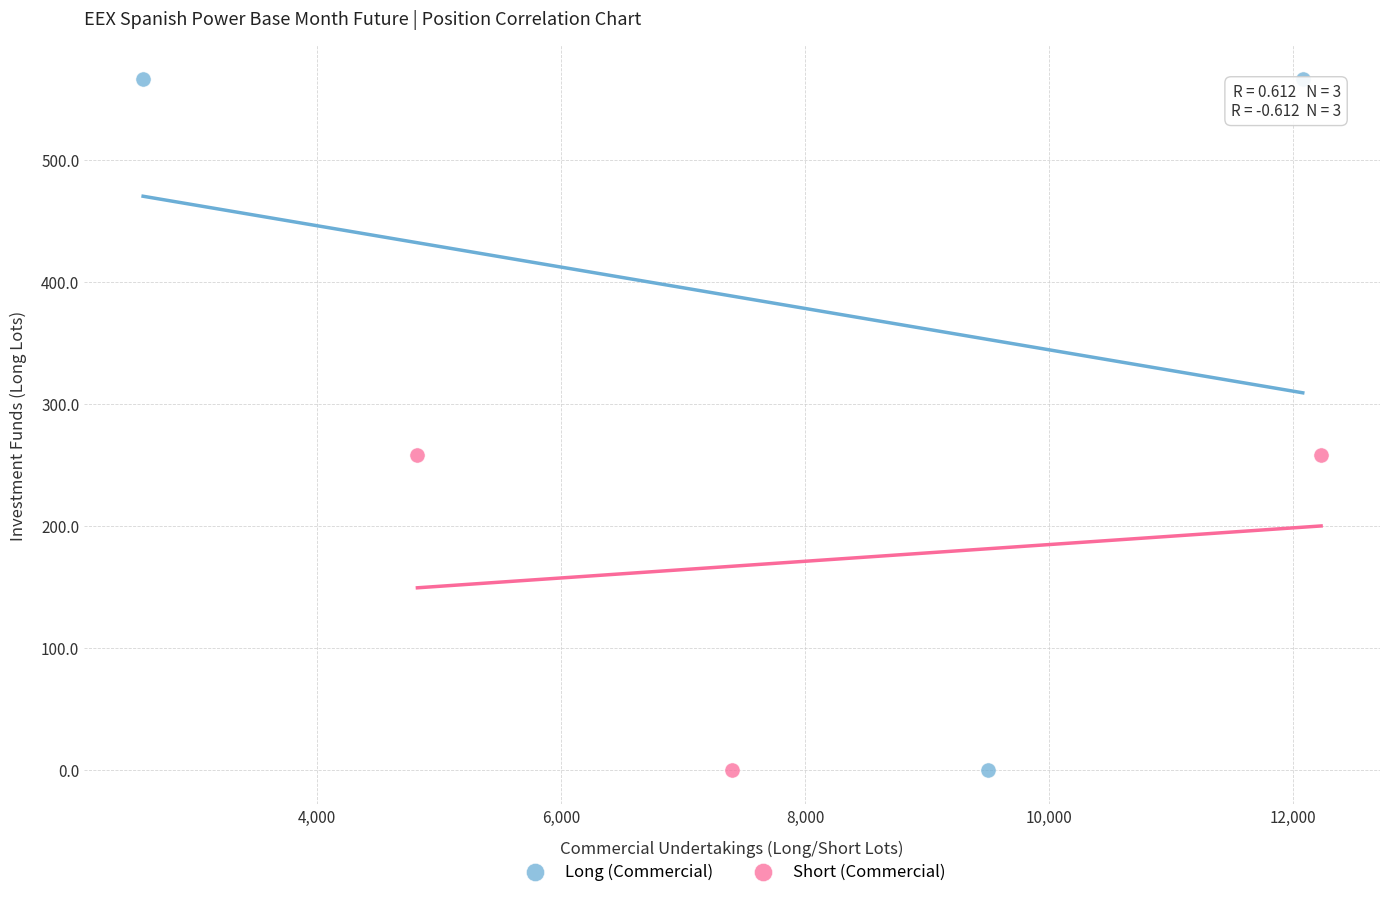

Which series has the widest spread of Y values?

Long (Commercial)